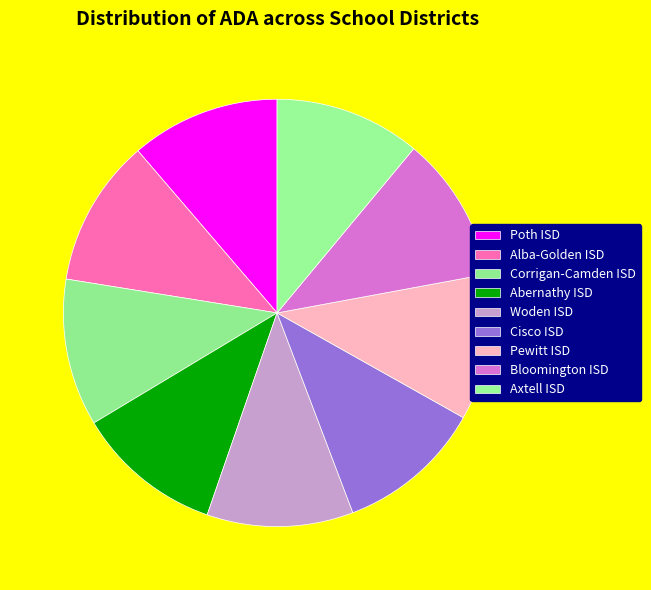

Count the number of slices in the pie.

9